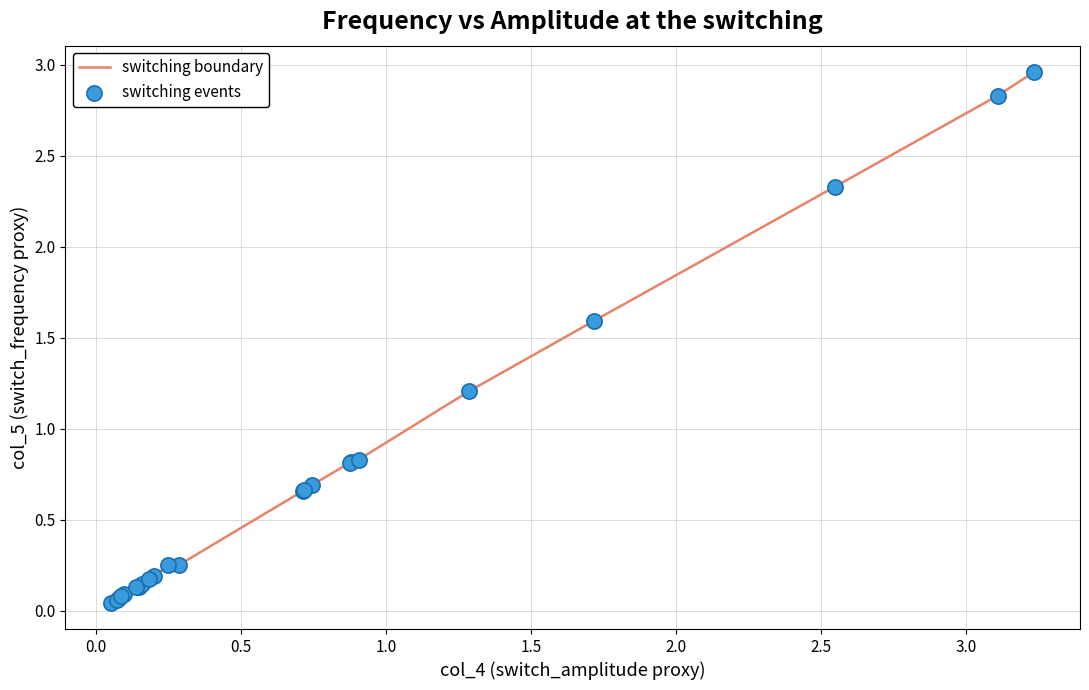

Is this an area chart (filled region under the line)?

No